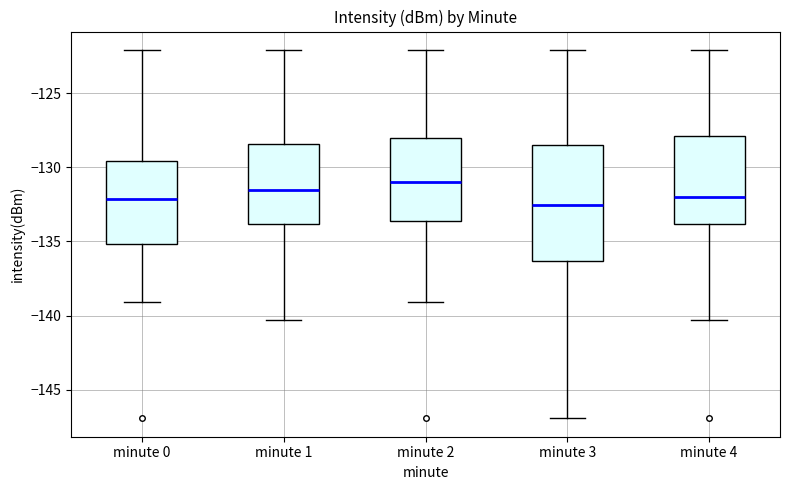

Which box is the tallest, from its lower edge to its upper edge?

minute 3